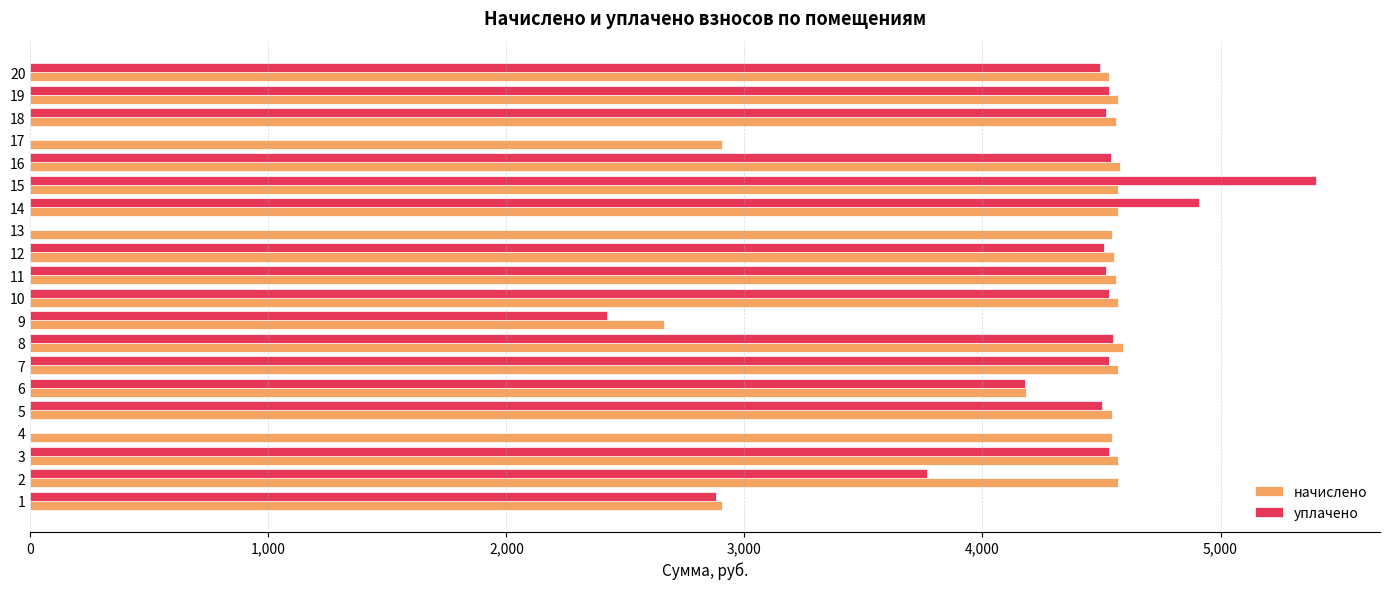

Is the value of уплачено at 15 greater than the value of начислено at 18?

Yes